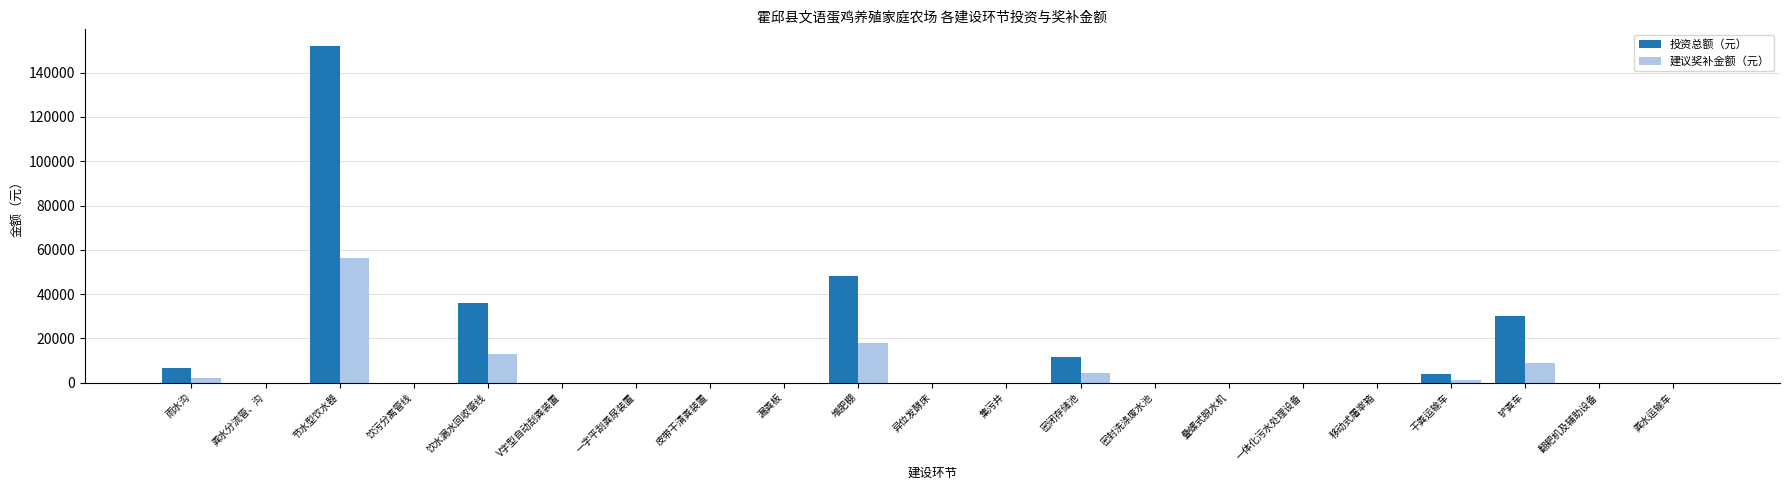

At which category is the sum across all series the highest?

节水型饮水器